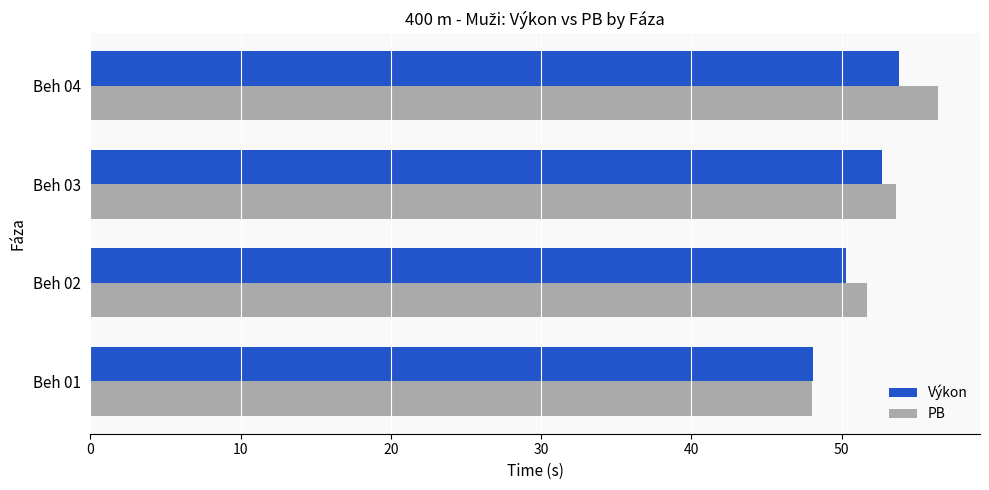

At which category is the sum across all series the highest?

Beh 04